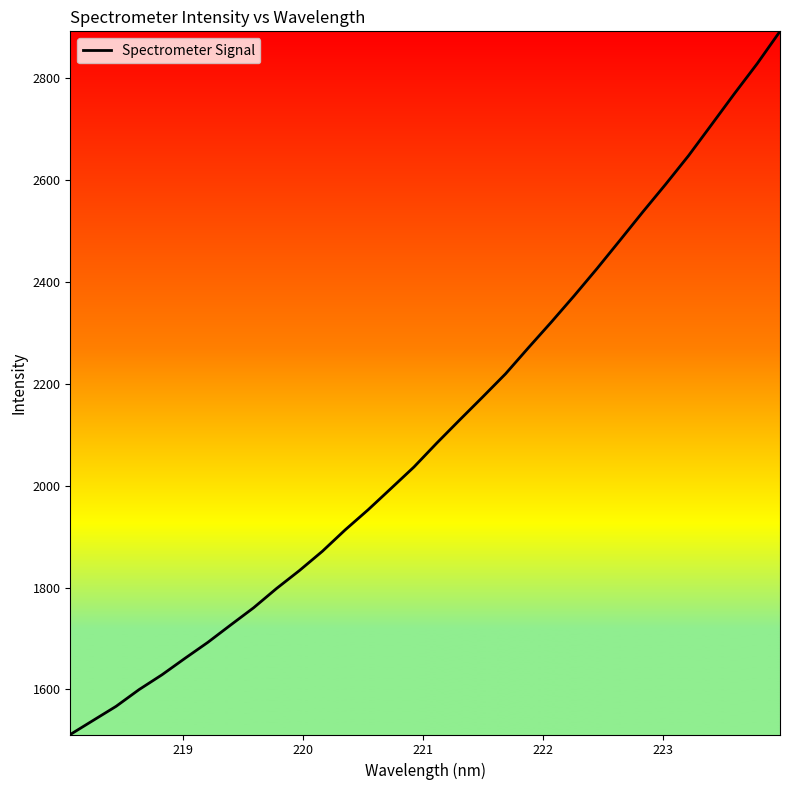

What is the difference between the maximum and minimum values?

1381.1